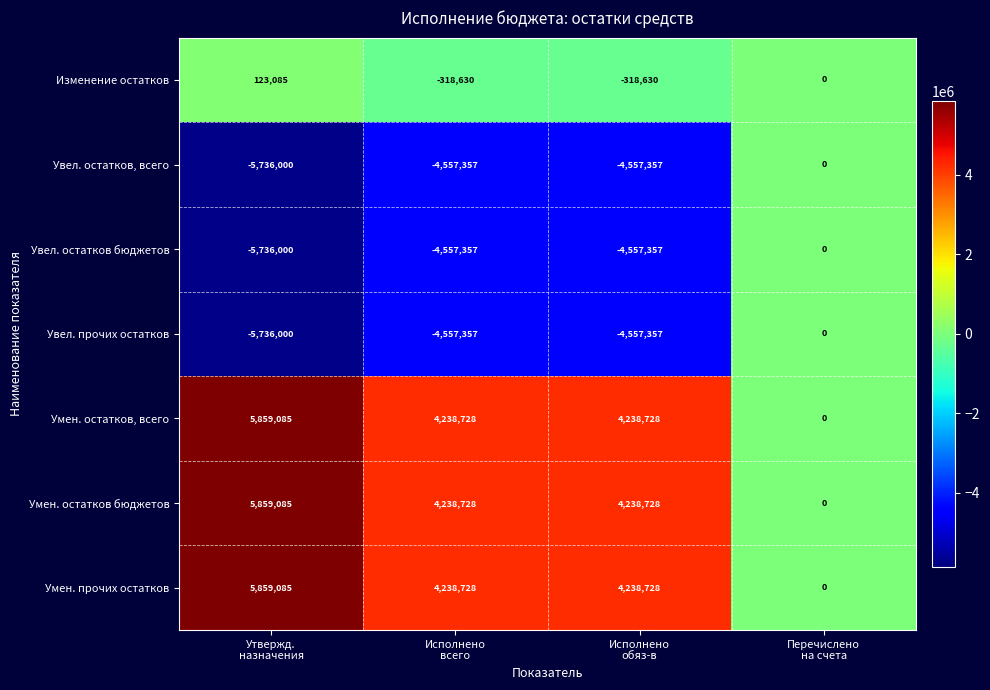

Reading left to right, transcribe all the data shown in this chart.

Изменение остатков: 123085	-318630	-318630	0
Увел. остатков, всего: -5736000	-4557357	-4557357	0
Увел. остатков бюджетов: -5736000	-4557357	-4557357	0
Увел. прочих остатков: -5736000	-4557357	-4557357	0
Умен. остатков, всего: 5859085	4238728	4238728	0
Умен. остатков бюджетов: 5859085	4238728	4238728	0
Умен. прочих остатков: 5859085	4238728	4238728	0